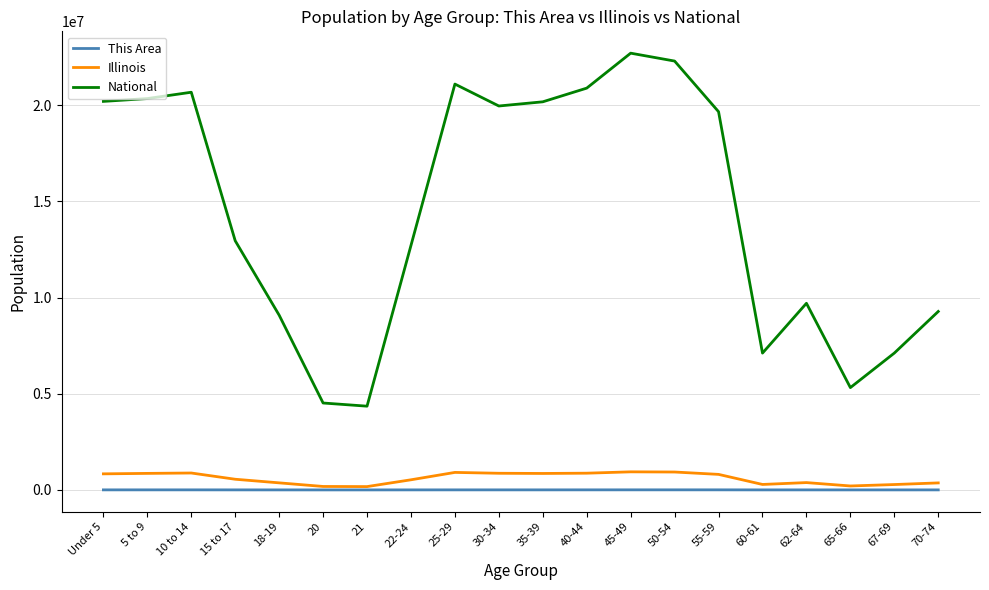

What is the sum of the This Area values at 25-29 and Under 5?

5255